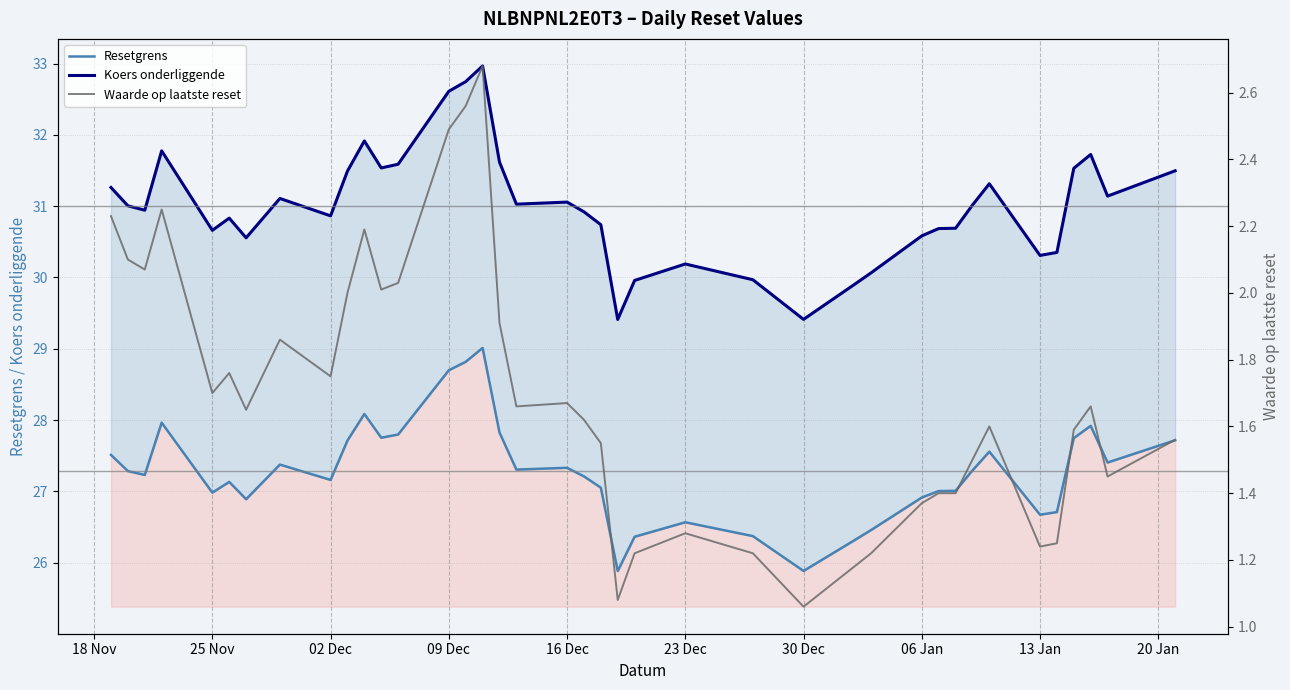

The value of Waarde op laatste reset at 09 Dec is 1.2. True or false?

False